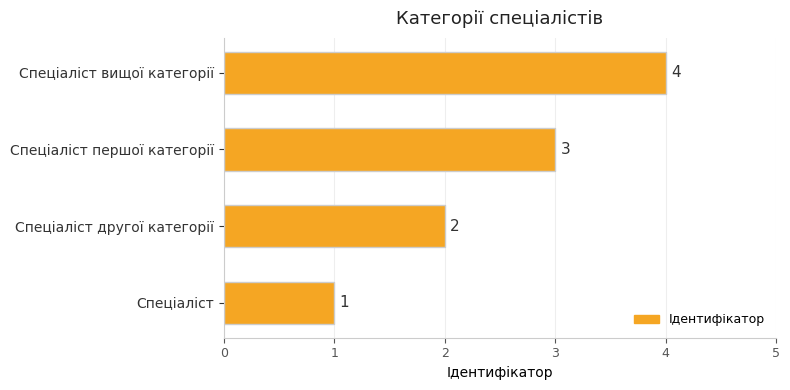

Which category has the highest value across all series?

Спеціаліст вищої категорії